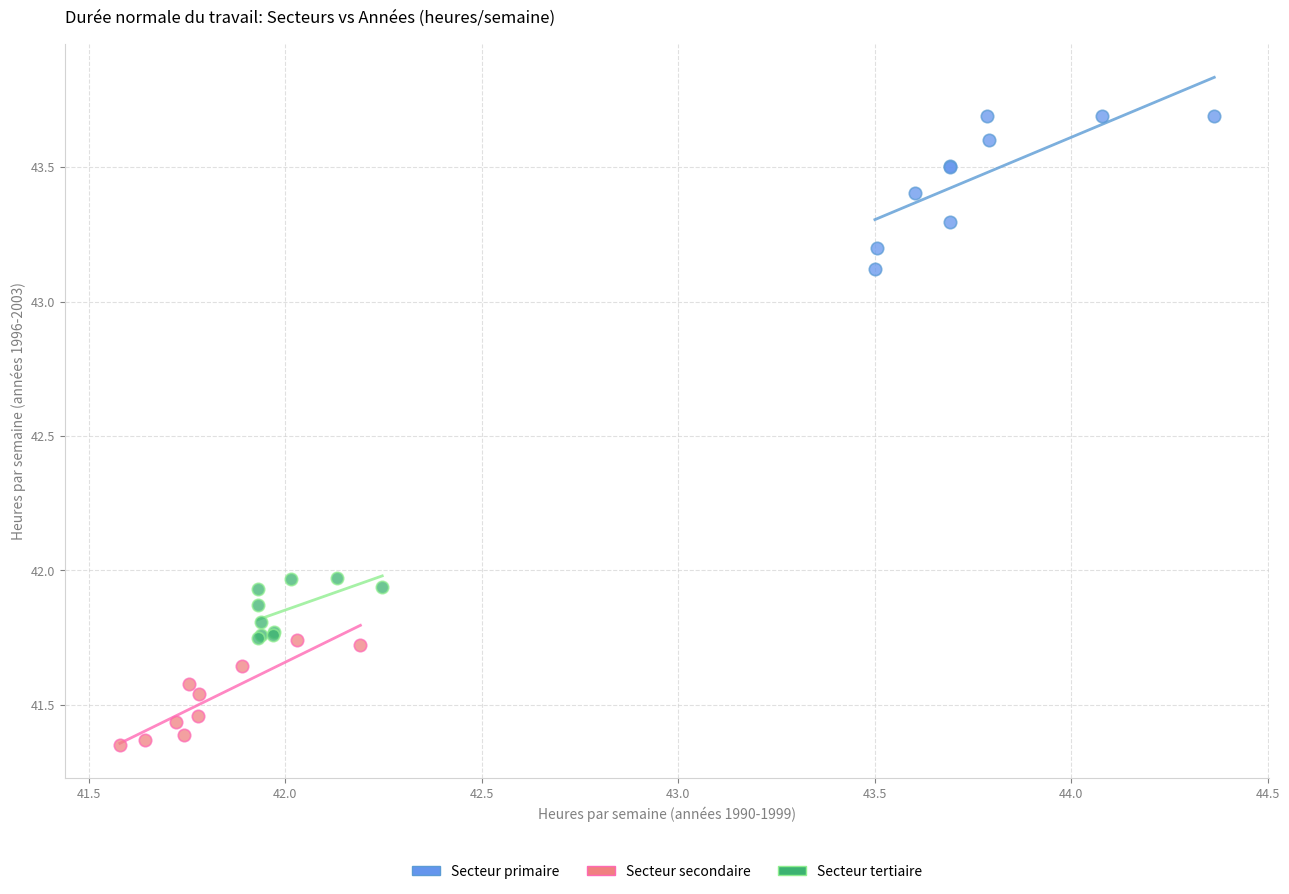

Which series reaches the maximum Y coordinate?

Secteur primaire